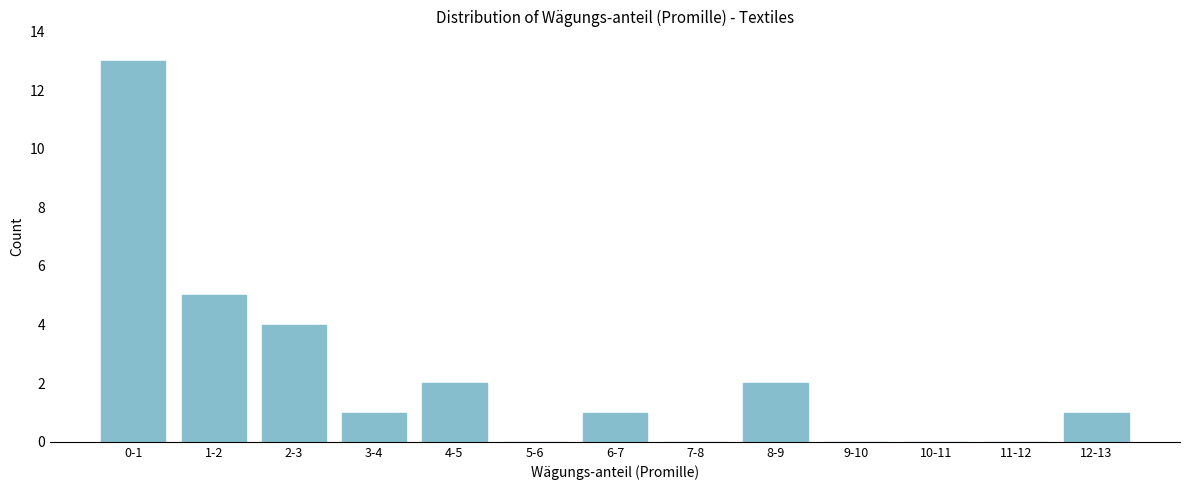

Reading left to right, transcribe all the data shown in this chart.

0-1=13	1-2=5	2-3=4	3-4=1	4-5=2	5-6=0	6-7=1	7-8=0	8-9=2	9-10=0	10-11=0	11-12=0	12-13=1